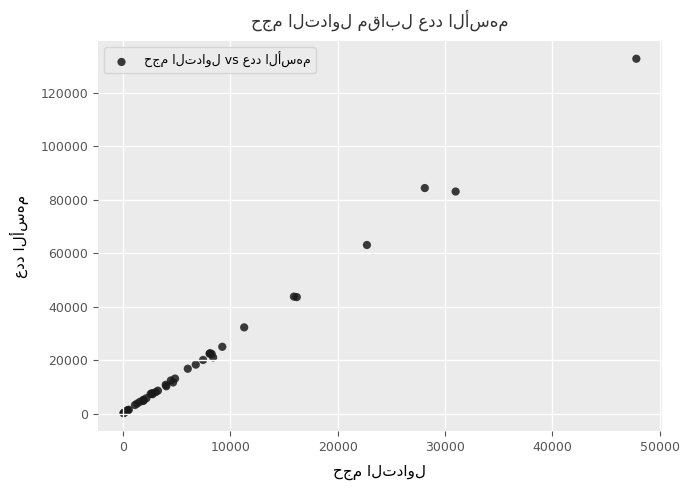

What Y value in the scatter plot is closest to 66498?

63126